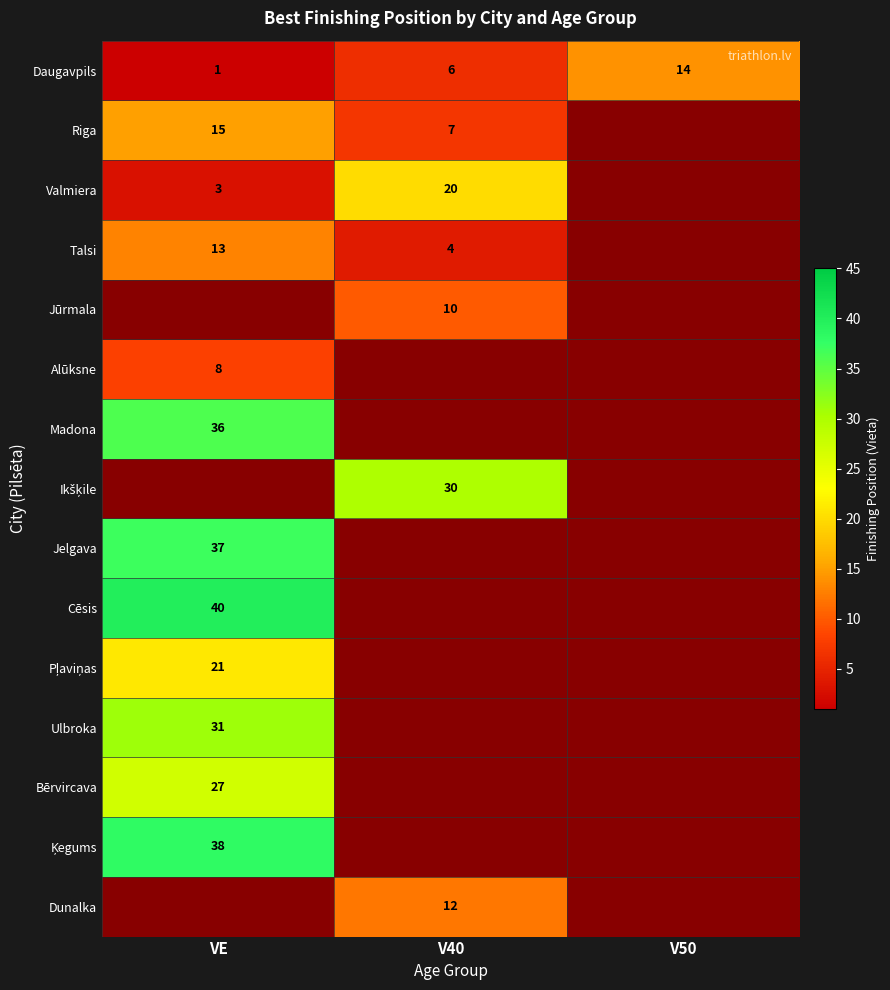

The value of Talsi at V40 is 4. True or false?

True